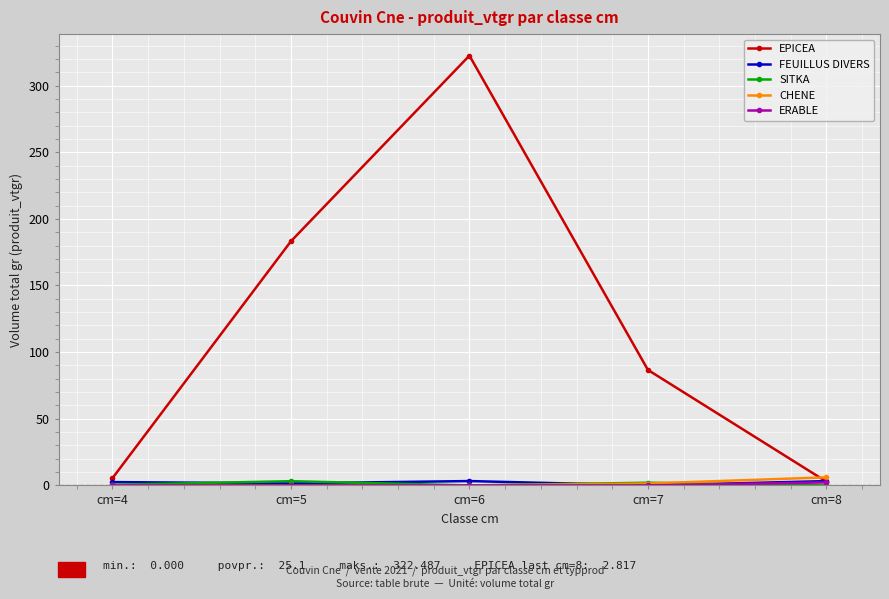

How many data points does each series have?

5